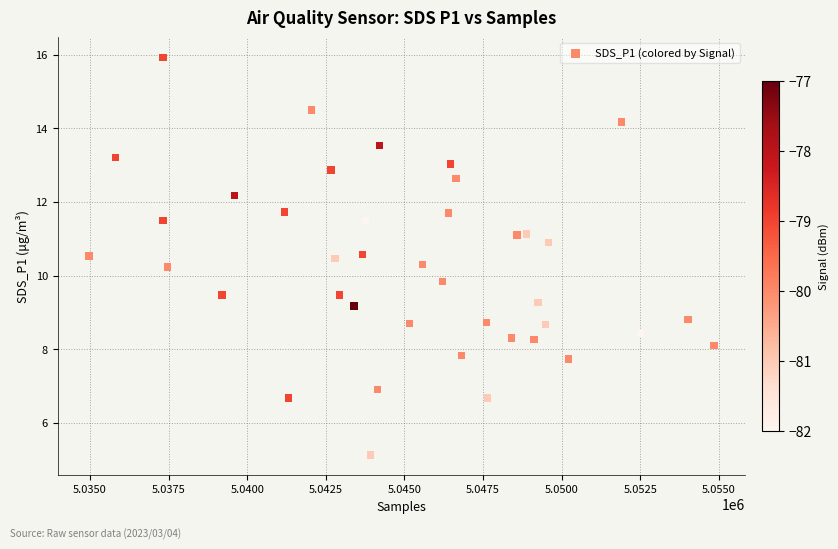

What is the range of X values (max minus min)?

19879.0